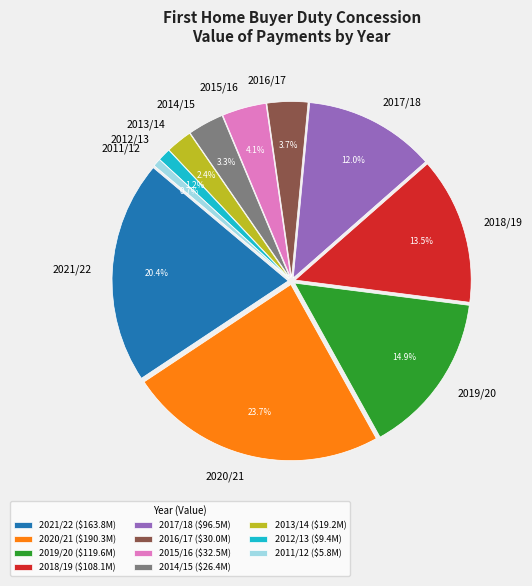

Which has a higher value, 2021/22 or 2020/21?

2020/21